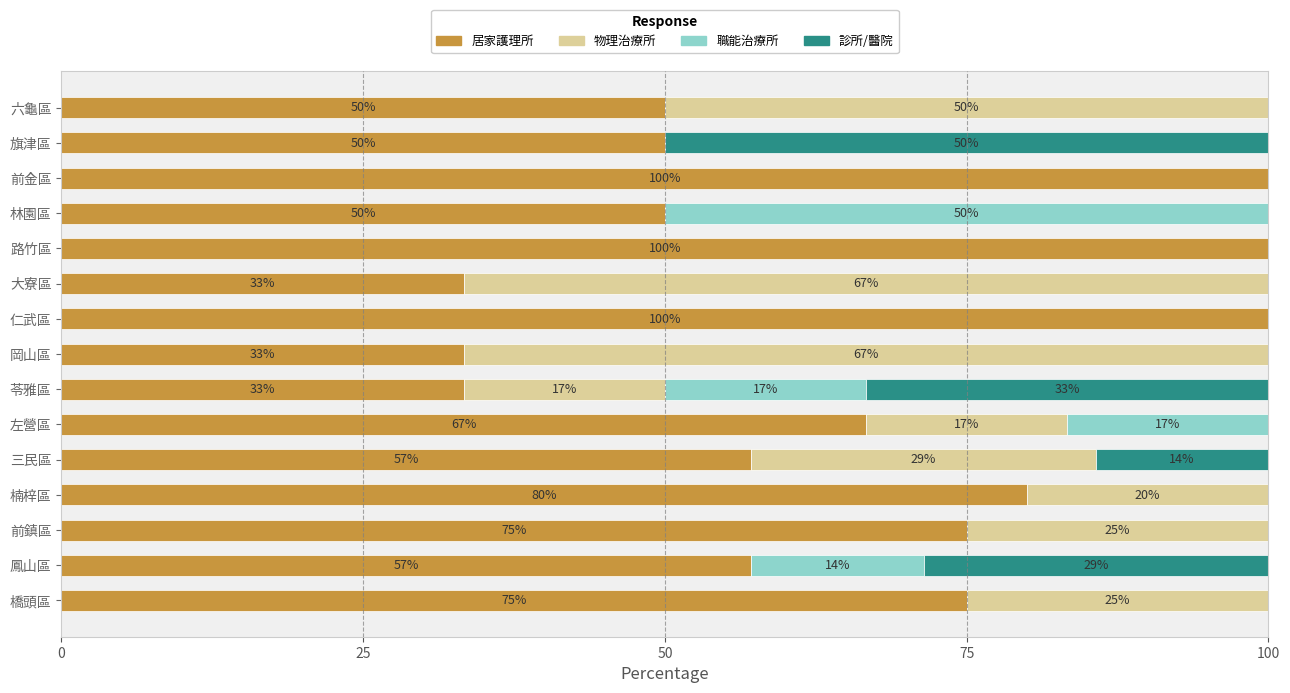

Count the number of data series in this chart.

4